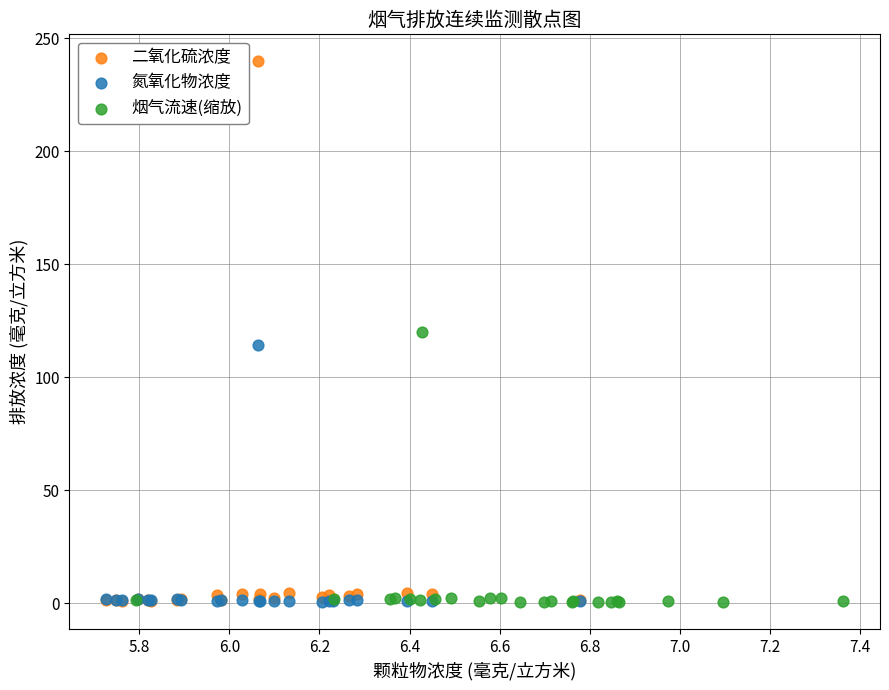

Which series reaches the maximum Y coordinate?

二氧化硫浓度